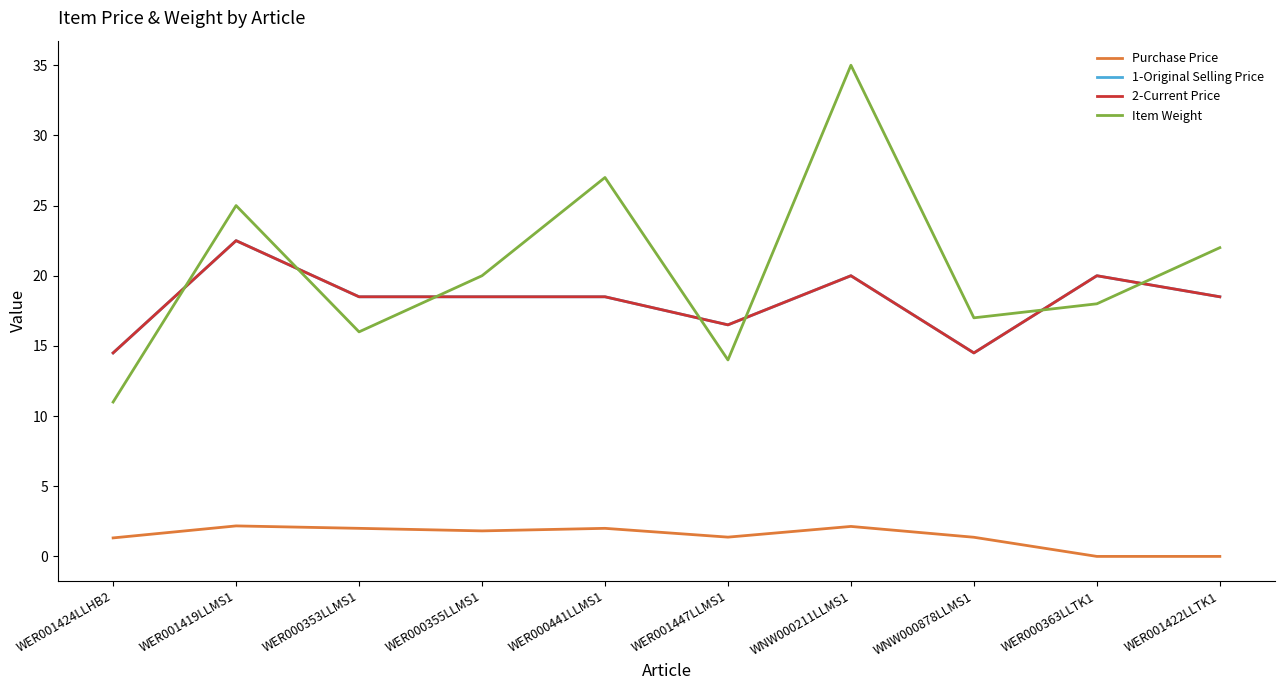

What is the sum of the Item Weight values at WER000355LLMS1 and WER000363LLTK1?

38.0